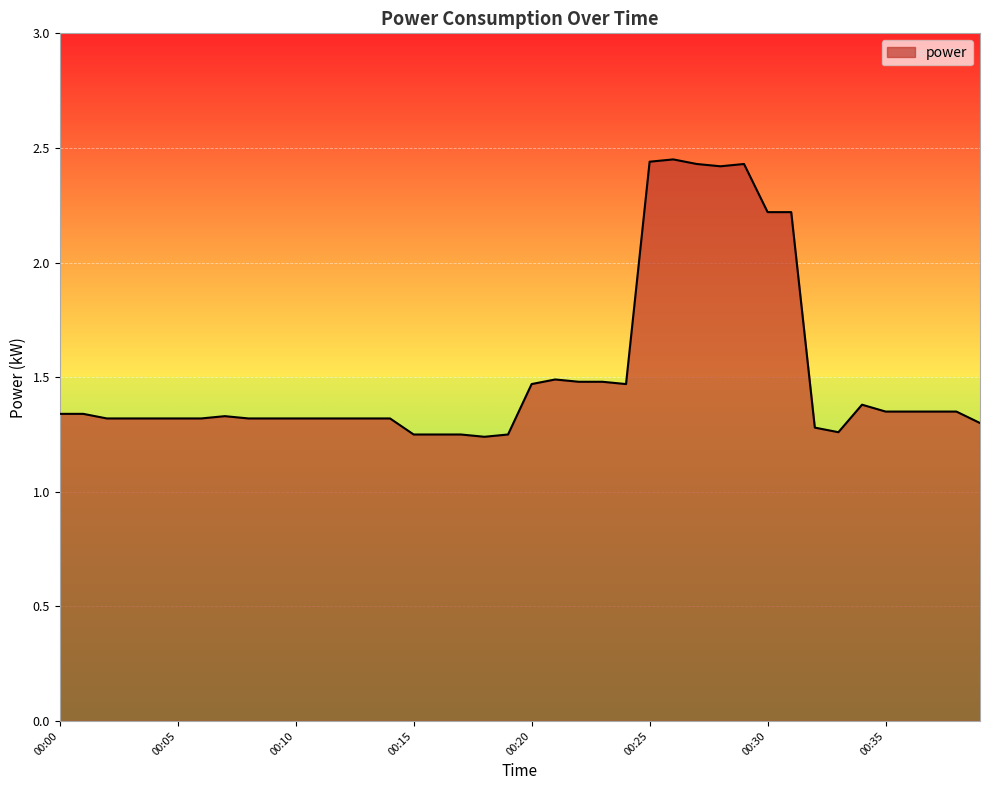

Does the chart have visible grid lines?

Yes